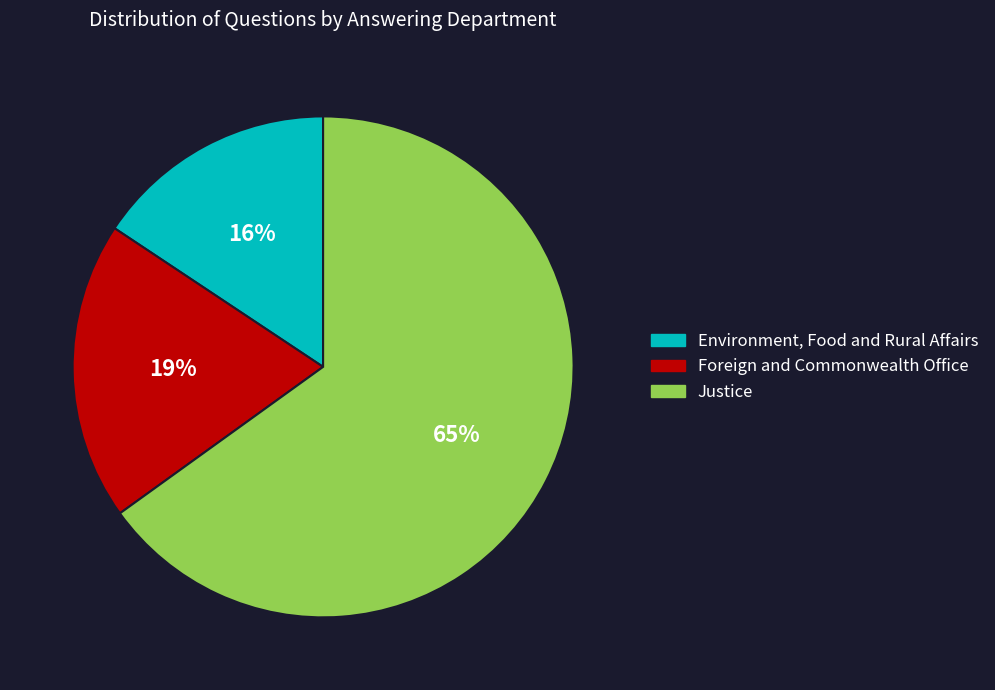

Count the number of slices in the pie.

3